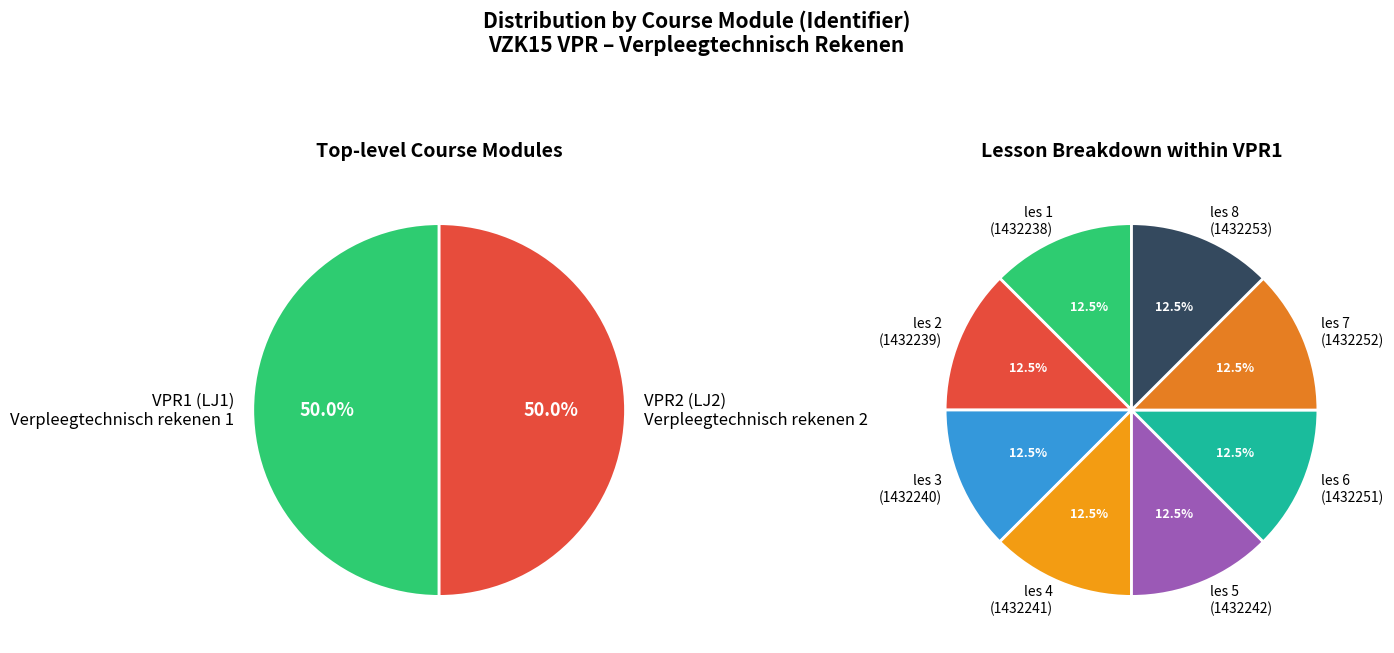

How many segments does this pie chart have?

10